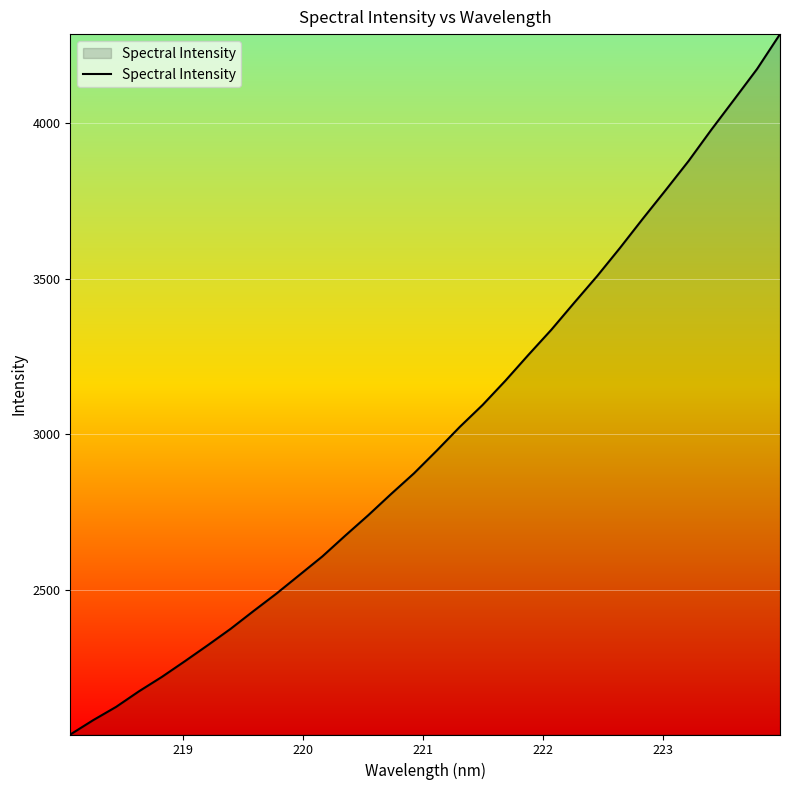

What is the greatest value displayed?

4286.0